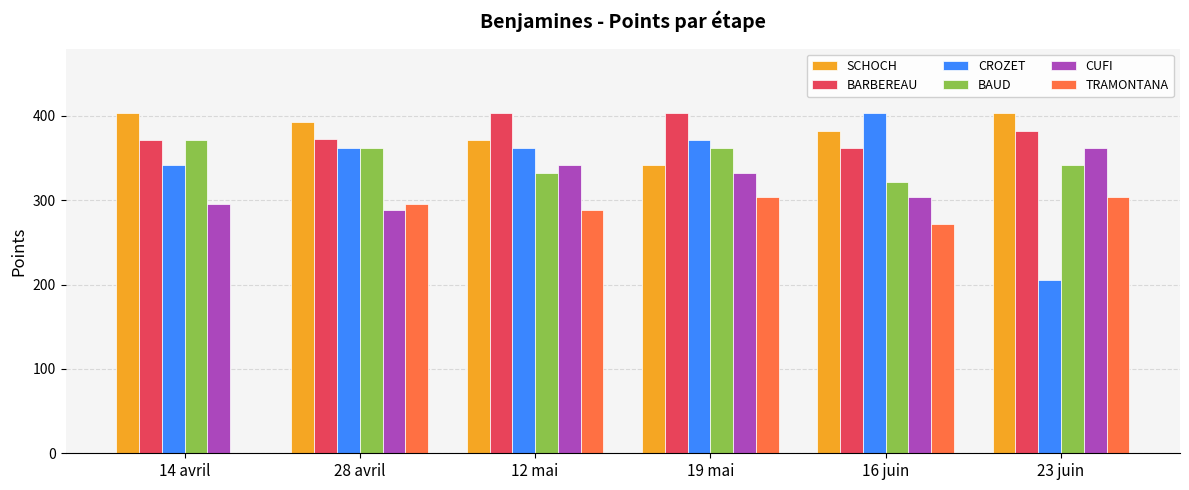

How many series are shown in this chart?

6